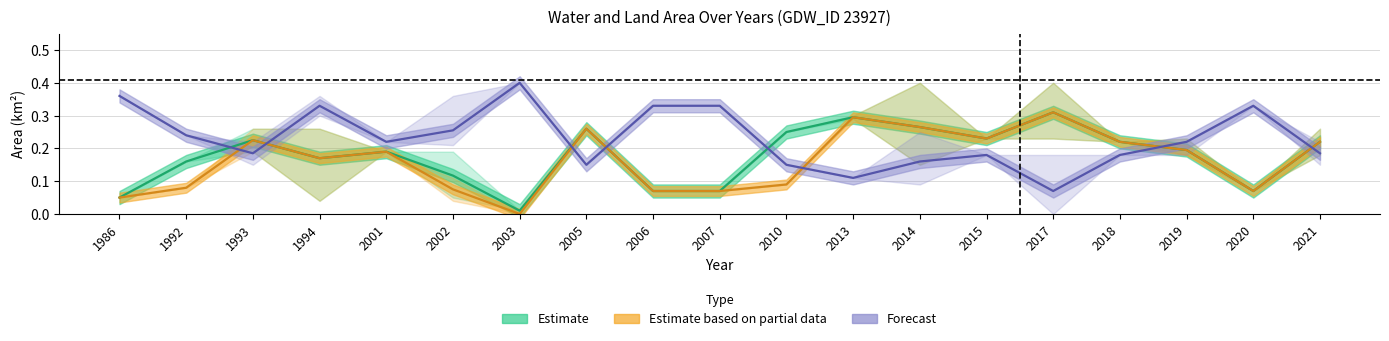

Which category has the highest value in the Forecast (landArea) series?

2003